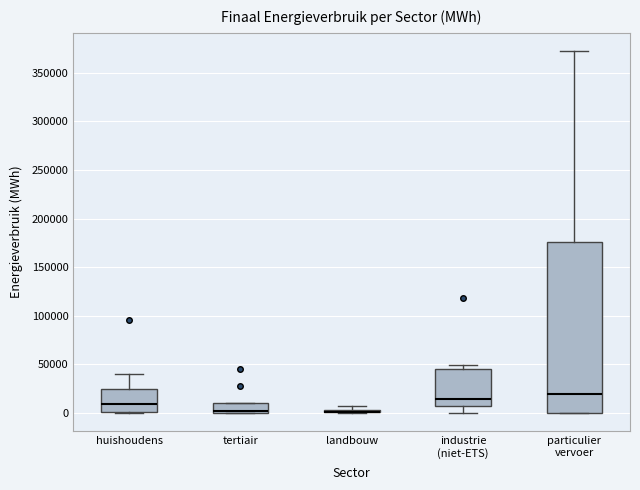

Comparing the boxes themselves (not the whiskers), which one is the tallest?

particulier vervoer